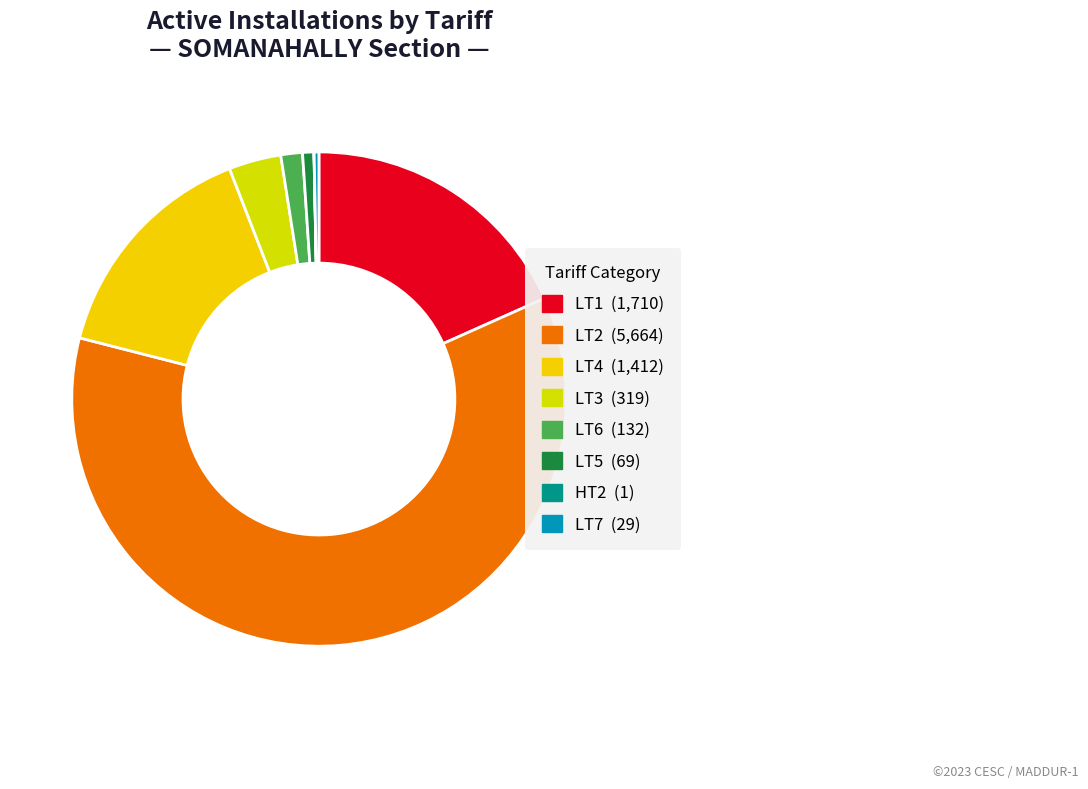

Which slice is the smallest?

HT2